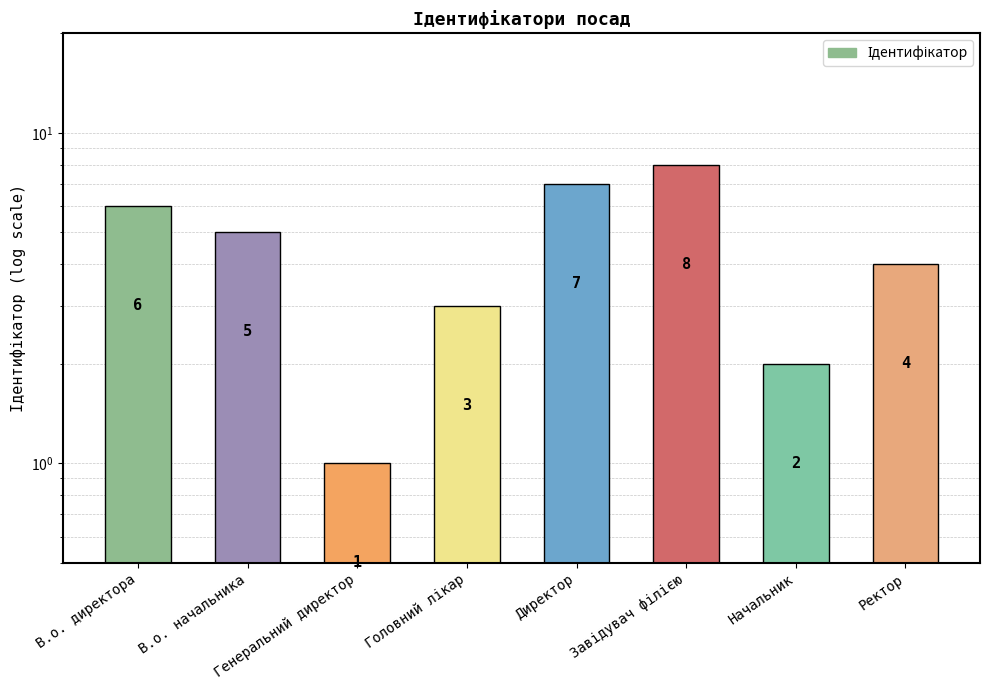

Is it true that the value at Начальник is 2?

True